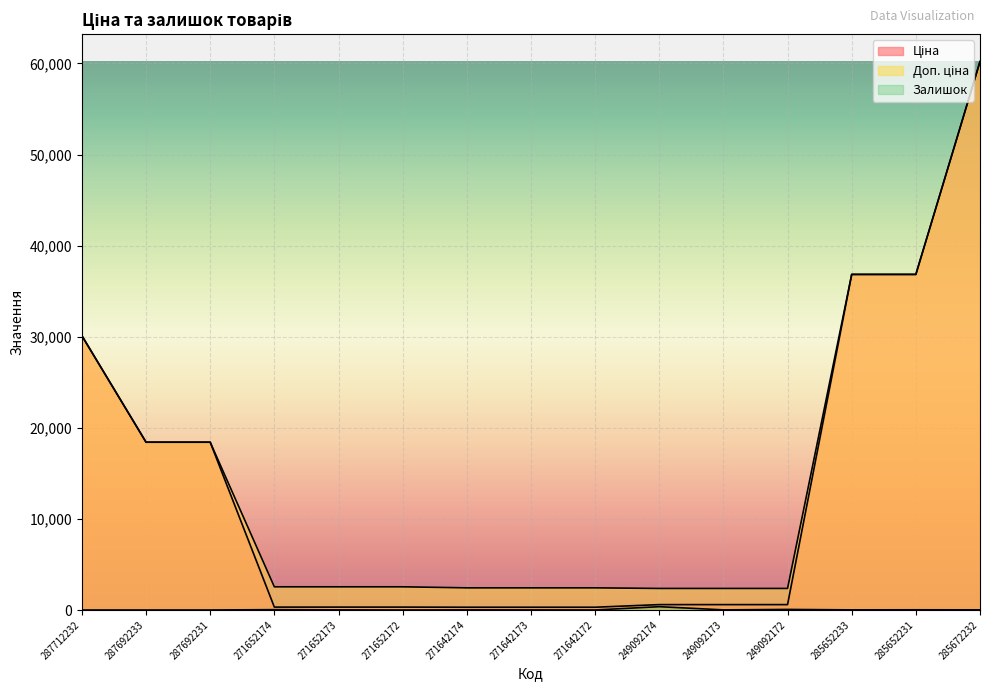

True or false: Доп. ціна has a value of 58012.7 at 285652233.

False